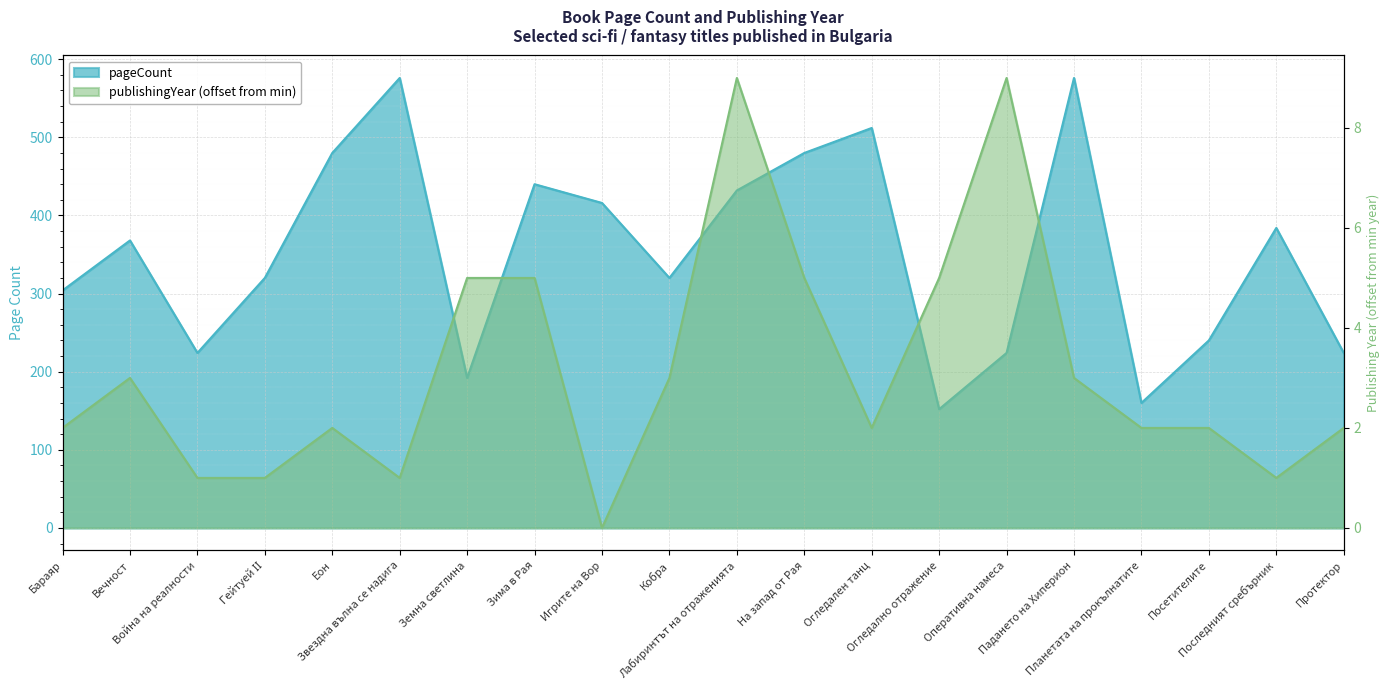

What is the average value of the pageCount series?

351